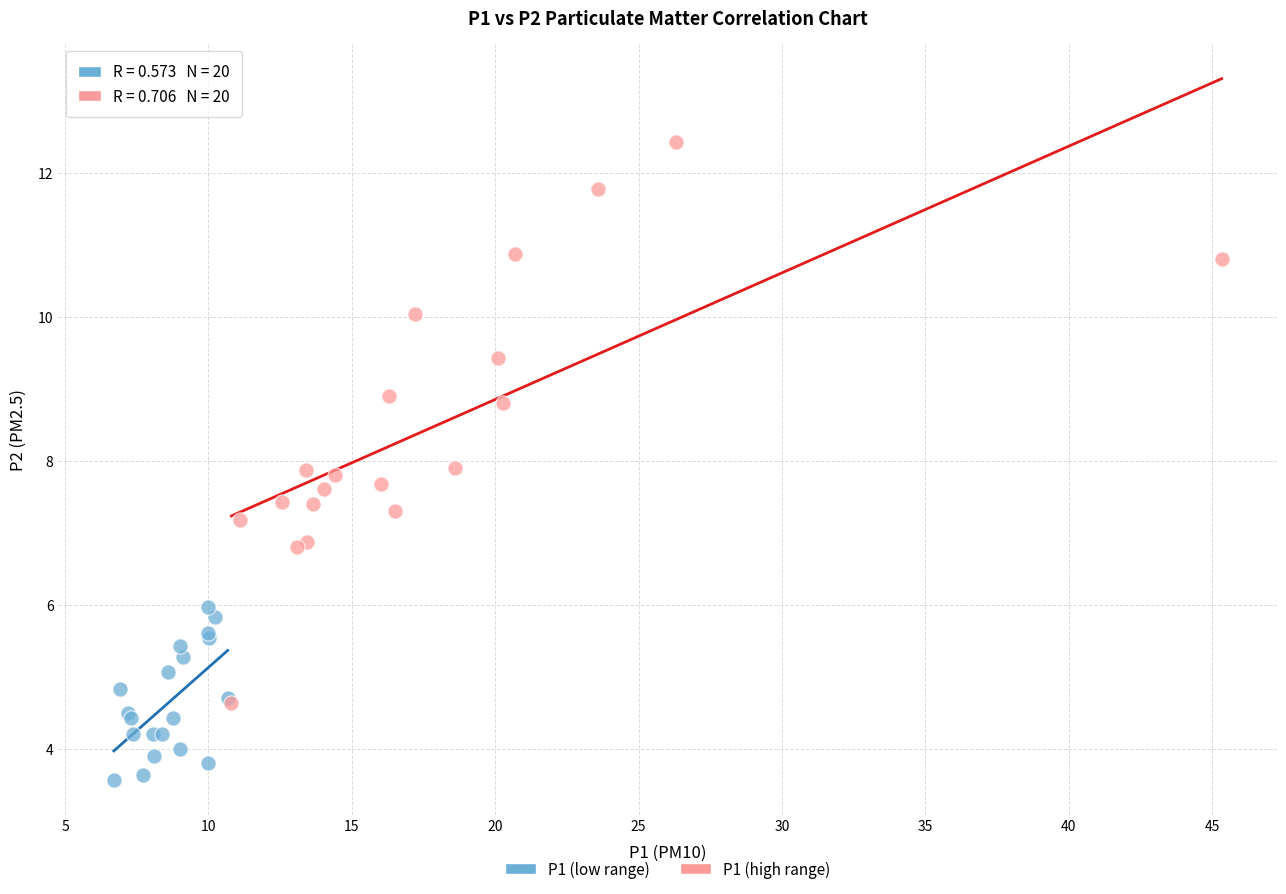

Which series reaches the maximum Y coordinate?

P1 (high range)